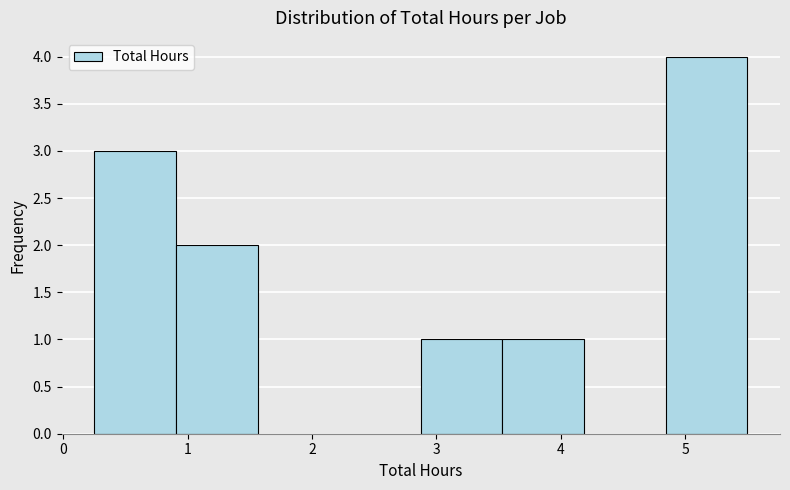

Reading left to right, list every bar in this chart as the range it spans on the x-axis followed by its height. Neither the bar edges nor the heights are printed on the chart, so give them approximately, as read against the axes.

0.3 to 0.9: 3
0.9 to 1.6: 2
1.6 to 2.2: 0
2.2 to 2.9: 0
2.9 to 3.5: 1
3.5 to 4.2: 1
4.2 to 4.8: 0
4.8 to 5.5: 4